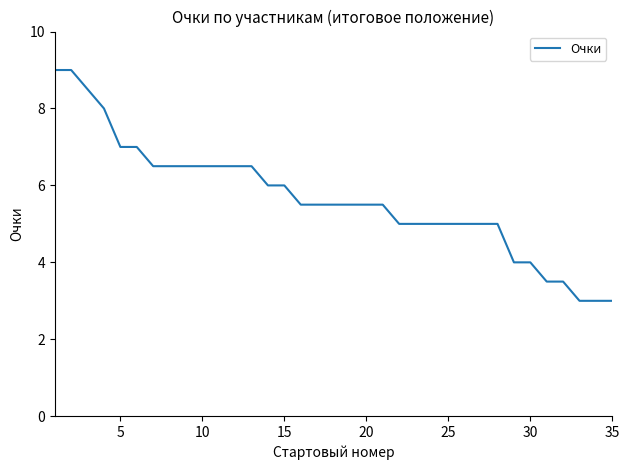

What is the greatest value displayed?

9.0